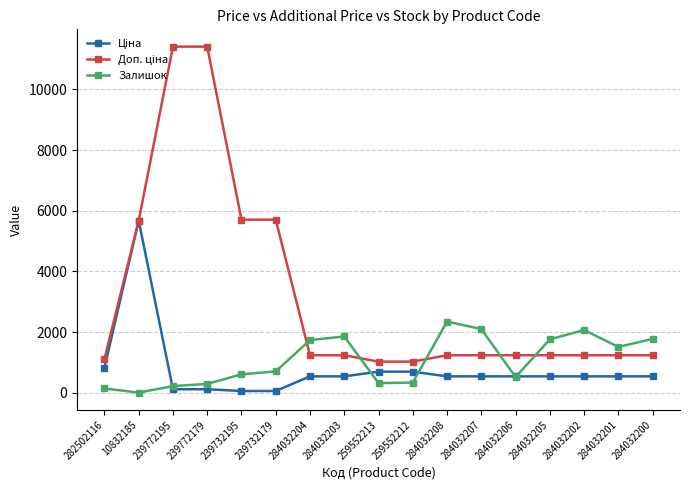

At how many categories does at least one series exceed 5095?

5